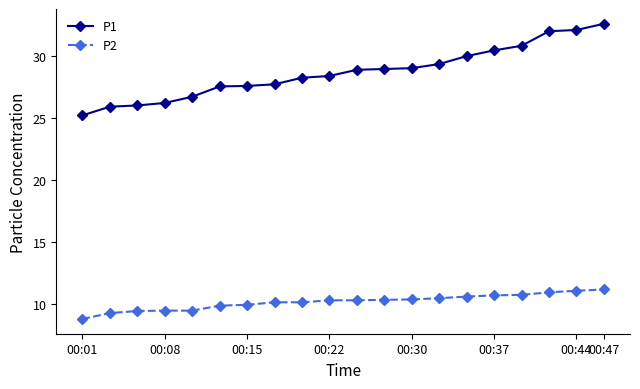

What is the value of the P1 point at the 13th from the left?

29.0